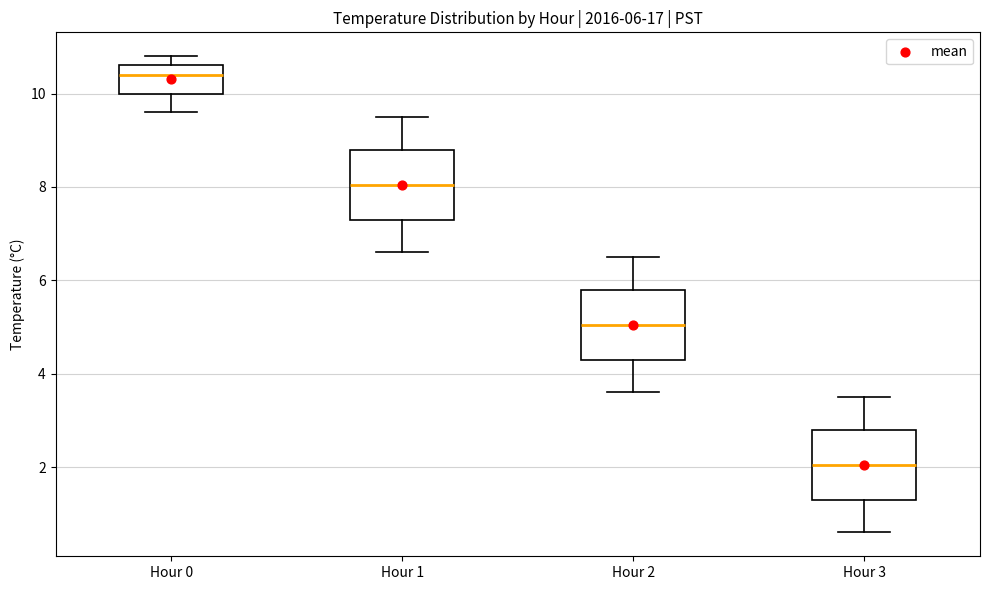

Which box's median line is the lowest?

Hour 3